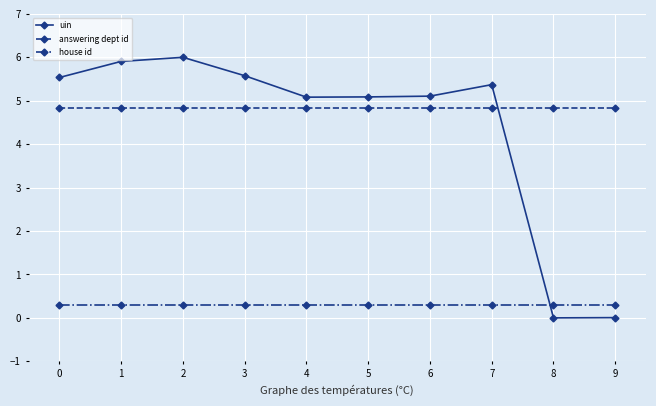

True or false: answering dept id and house id intersect in this chart.

False